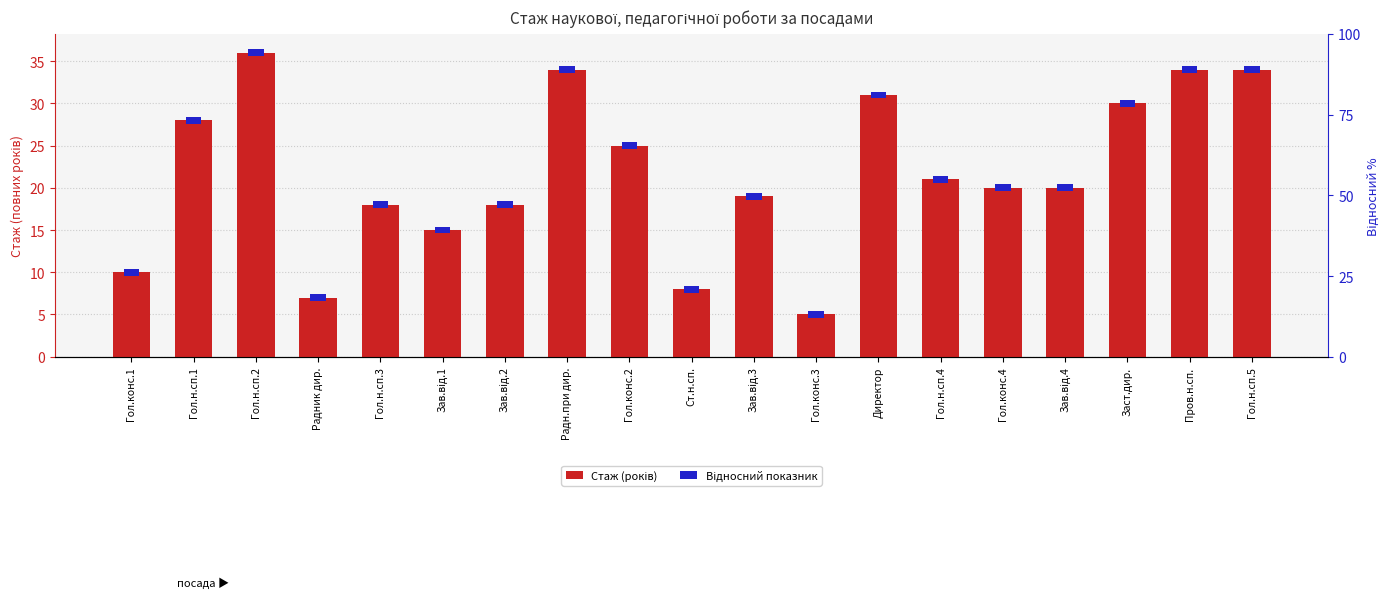

Where is Відносний показник nearest to the value 0?

Гол.конс.1